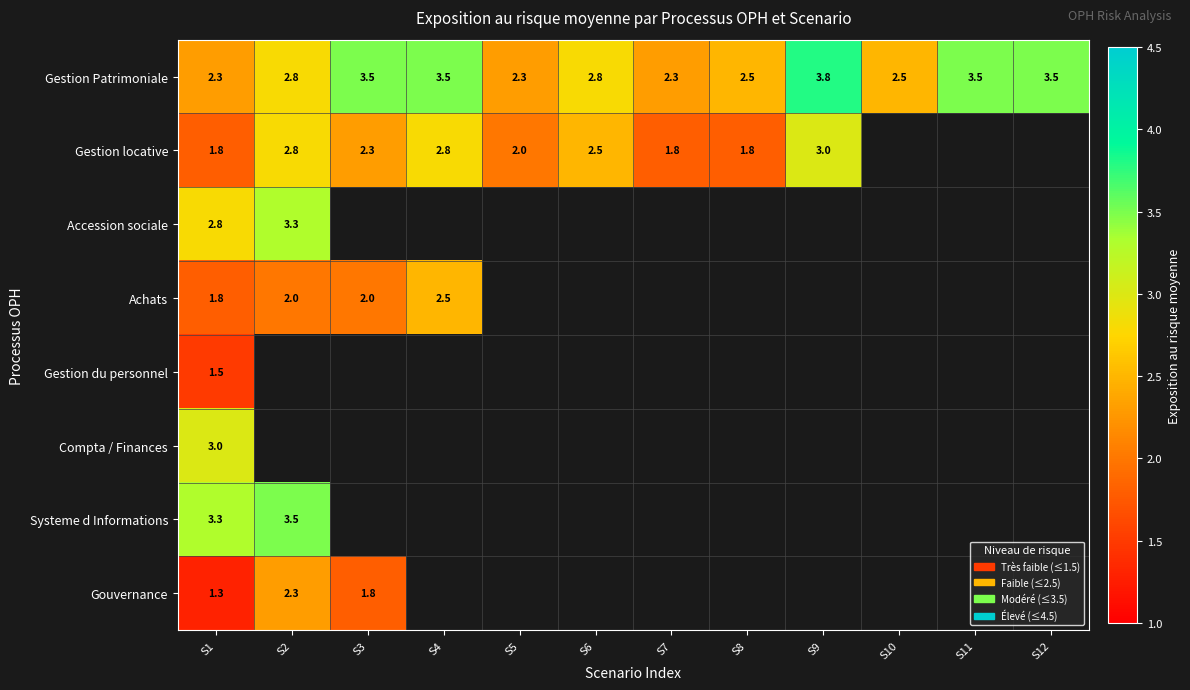

What is the lowest value of the Gestion Patrimoniale series?

2.3